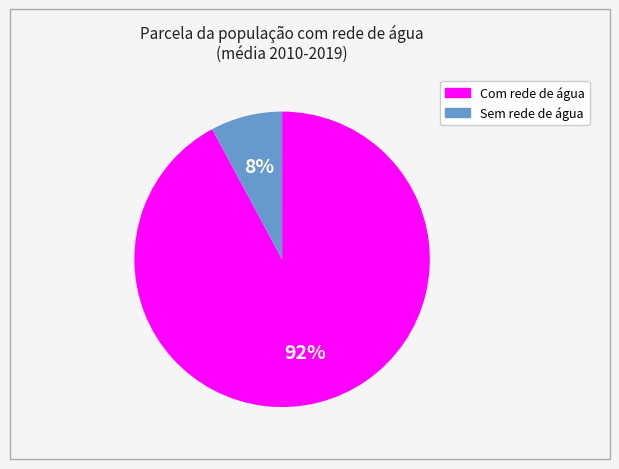

Does any single category account for the majority?

Yes